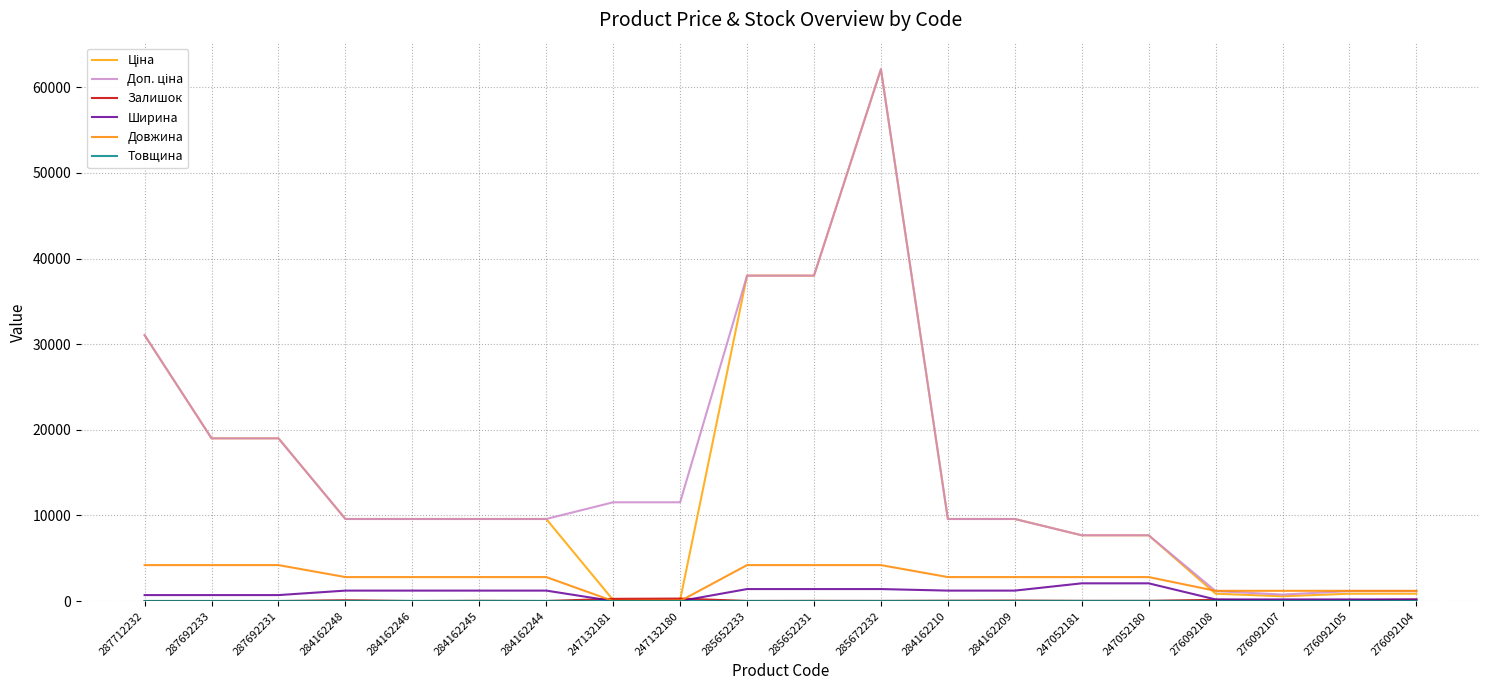

How many lines are shown in the chart?

6